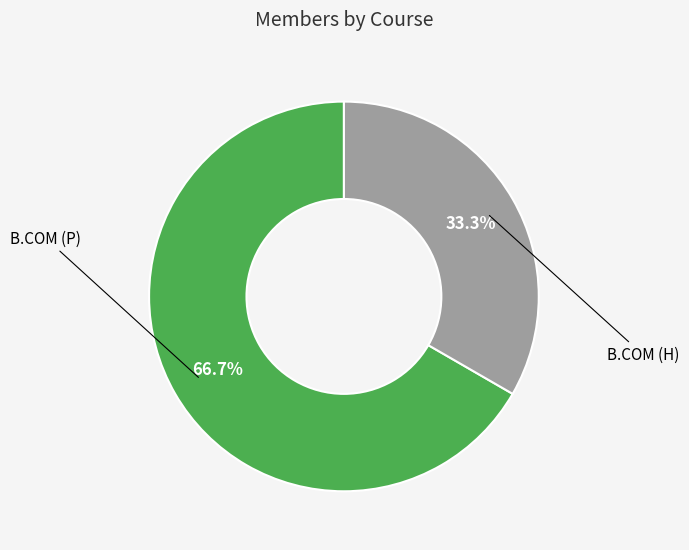

Does any single category account for the majority?

Yes